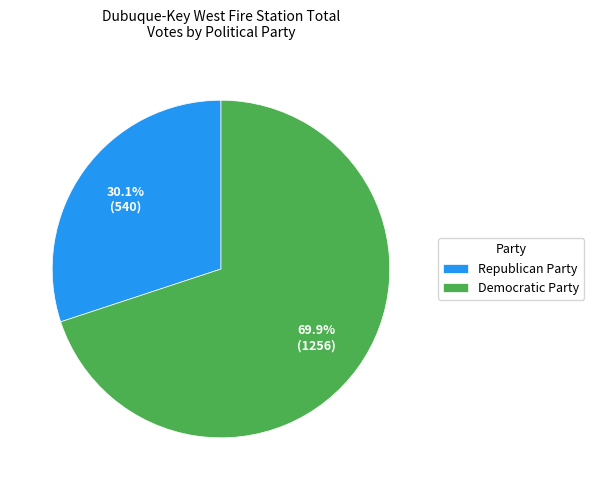

Combined, do Republican Party and Democratic Party account for over 50%?

Yes